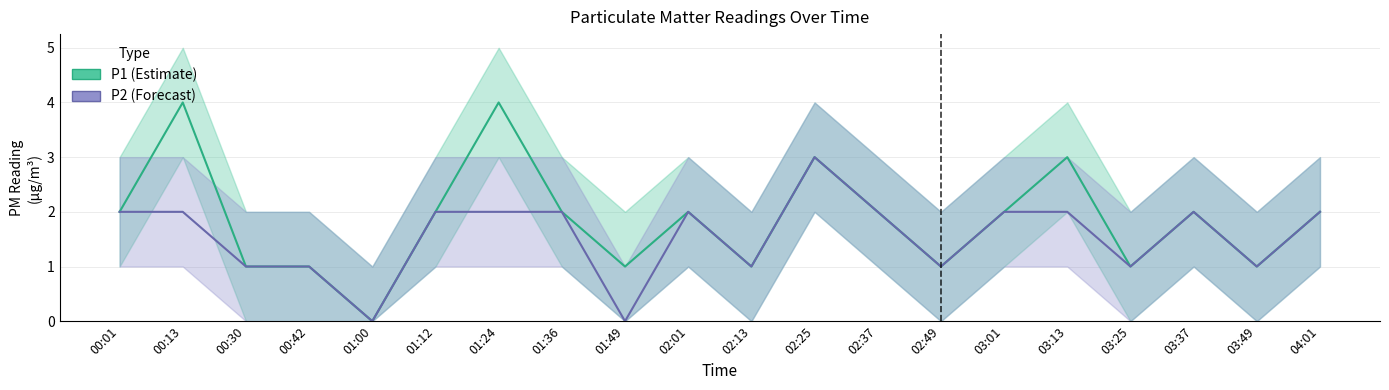

Does the chart display data point markers on the line(s)?

No